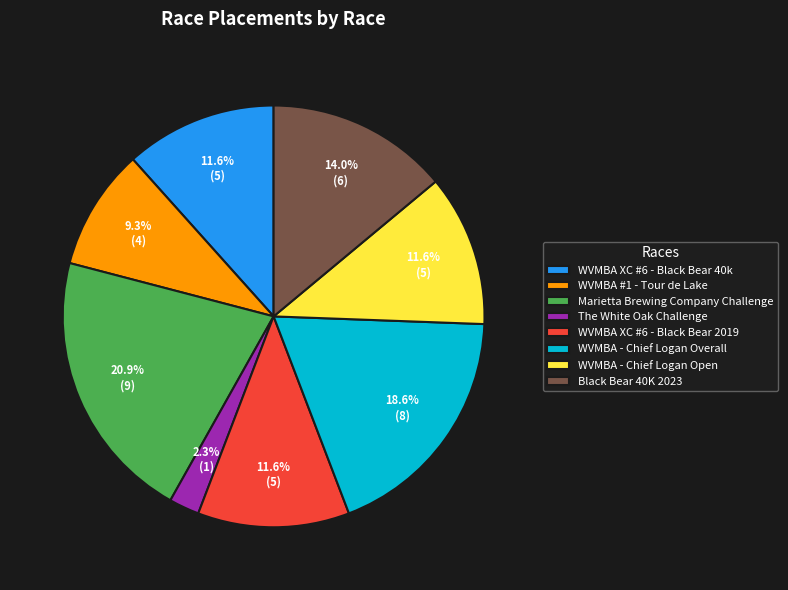

Is it true that Marietta Brewing Company Challenge is 16% of the pie?

False